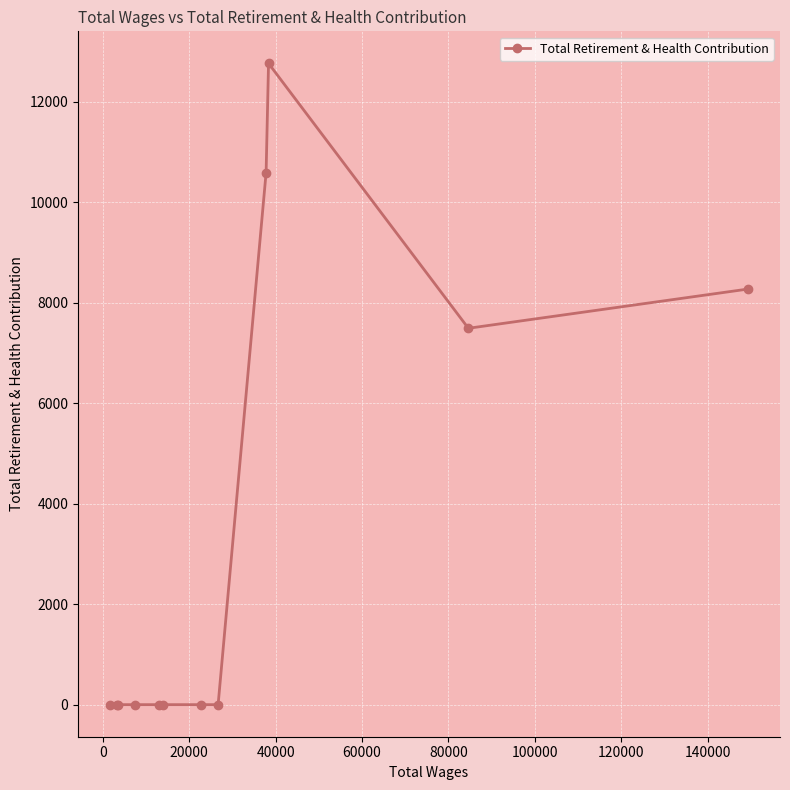

What is the sum of all values?

39114